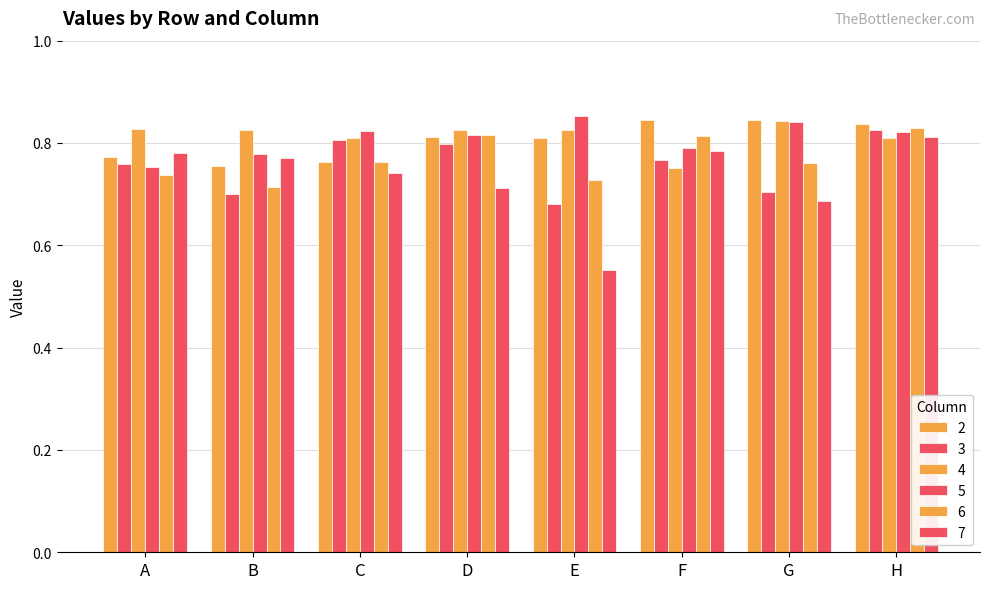

Which series has the largest total across all categories?

4